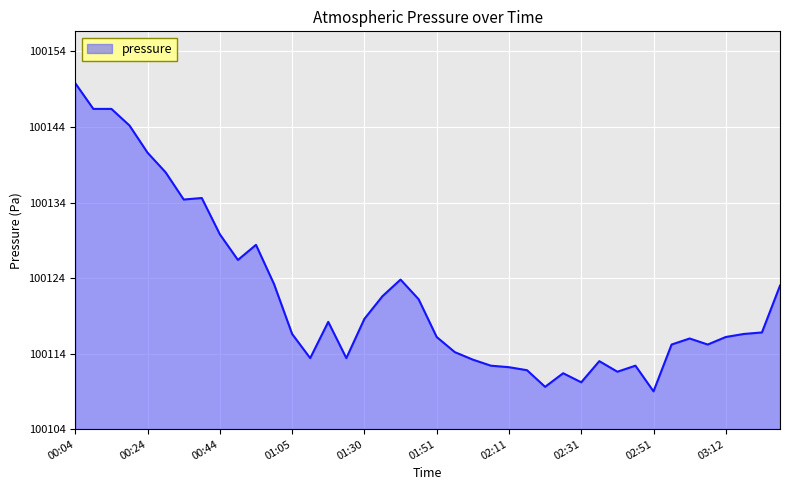

Is this an area chart (filled region under the line)?

Yes